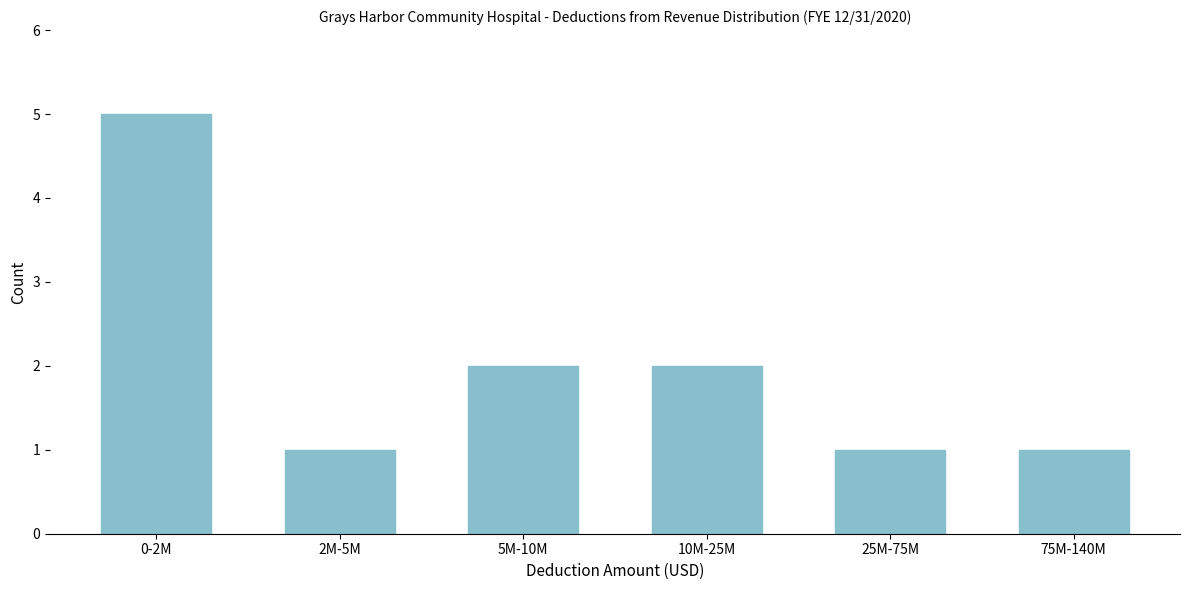

Reading left to right, list all the values displayed in this chart.

0-2M=5	2M-5M=1	5M-10M=2	10M-25M=2	25M-75M=1	75M-140M=1